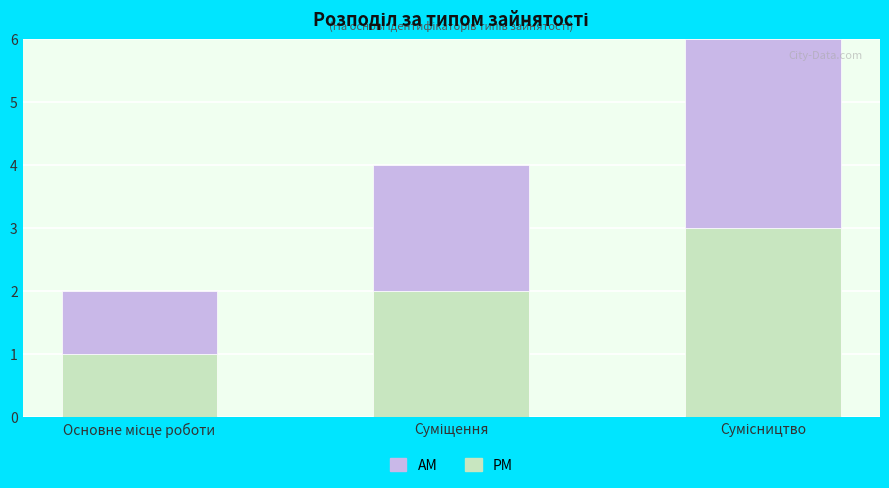

What is the maximum value for PM?

3